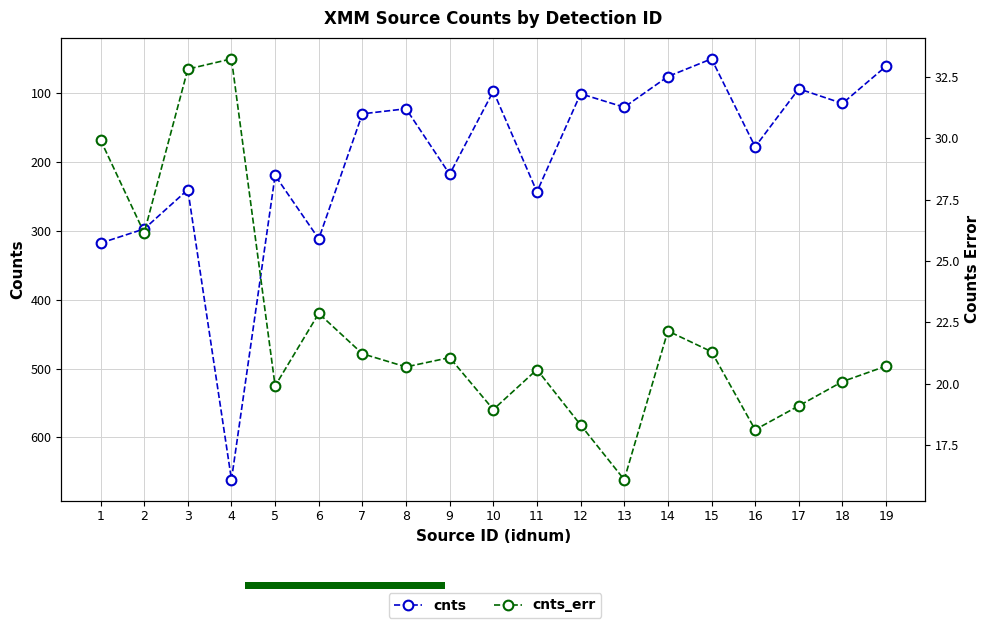

True or false: cnts and cnts_err intersect in this chart.

False